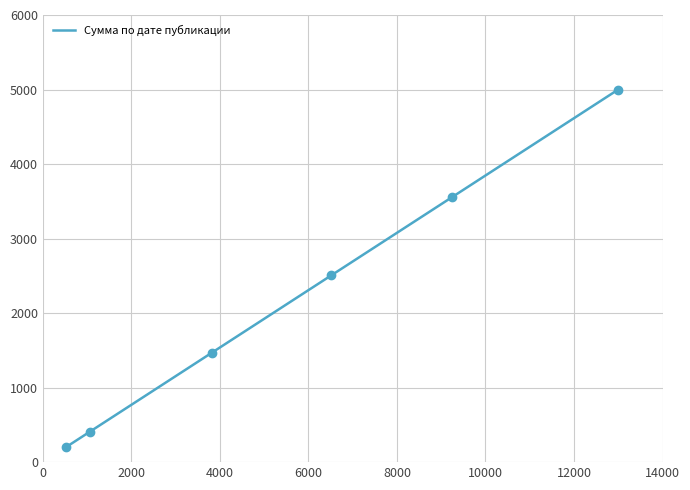

What is the lowest value of the Сумма по дате публикации series?

204.7